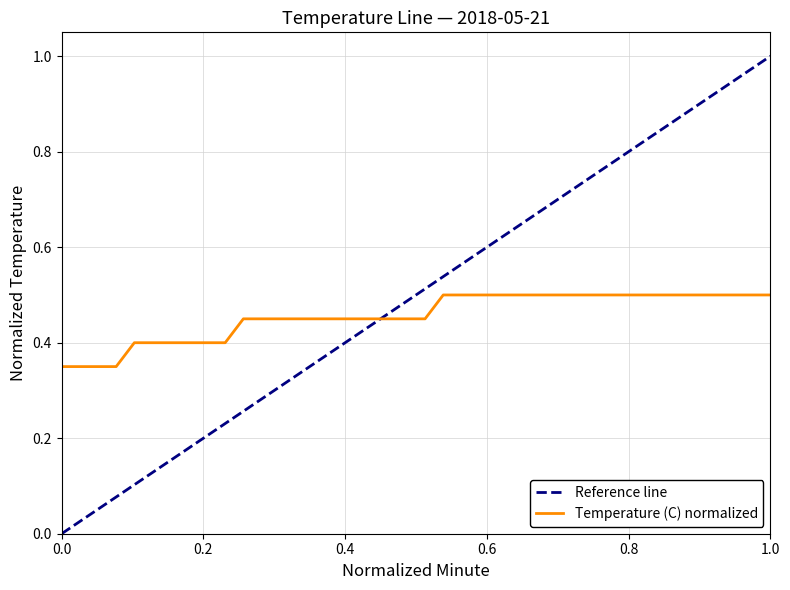

Reading right to left, list all the values displayed in this chart.

0.5	0.5	0.5	0.5	0.5	0.5	0.5	0.5	0.5	0.5	0.5	0.5	0.5	0.5	0.5	0.5	0.5	0.5	0.5	0.5	0.5	0.5	0.5	0.5	0.5	0.5	0.5	0.5	0.5	0.5	0.4	0.4	0.4	0.4	0.4	0.4	0.3	0.3	0.3	0.3